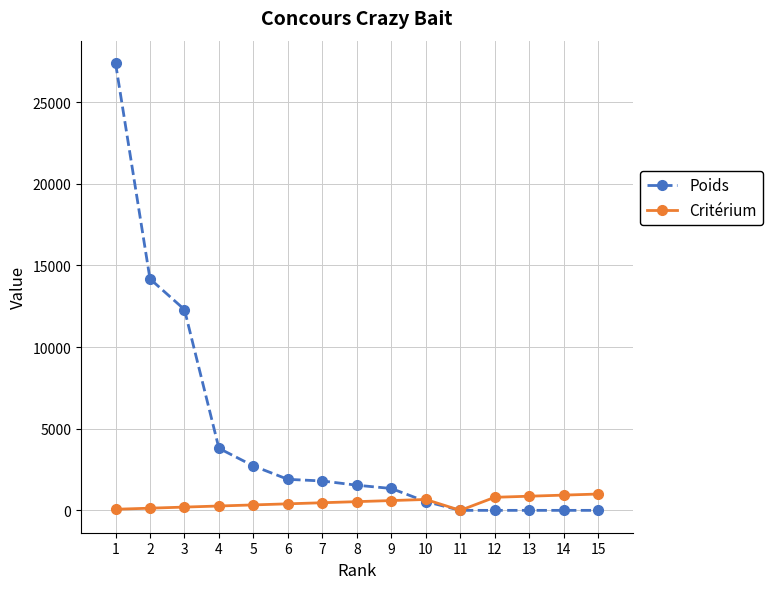

Which series has the largest total across all categories?

Poids